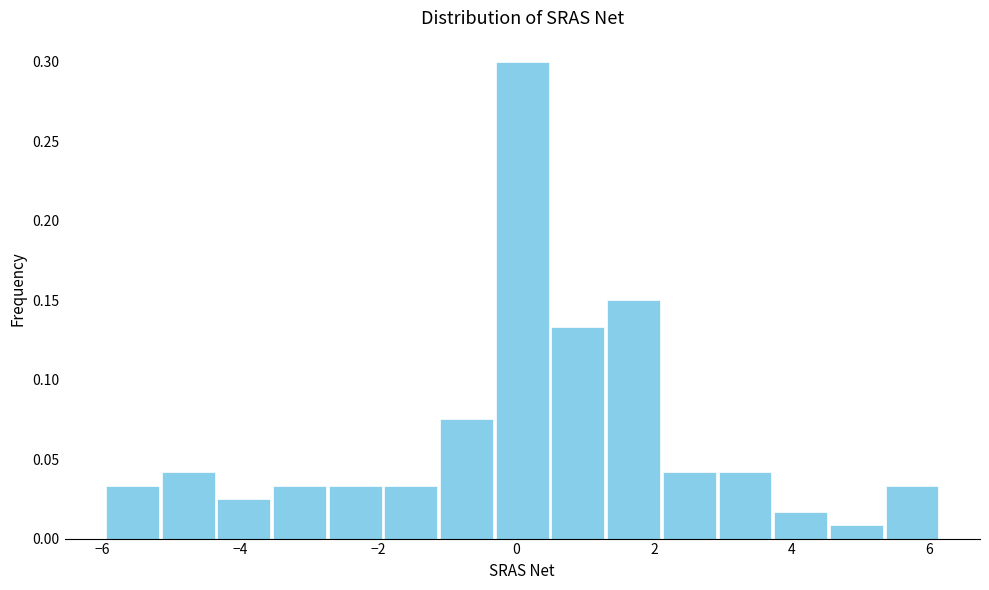

Which range on the x-axis has the tallest bar?

-0.4 to 0.4